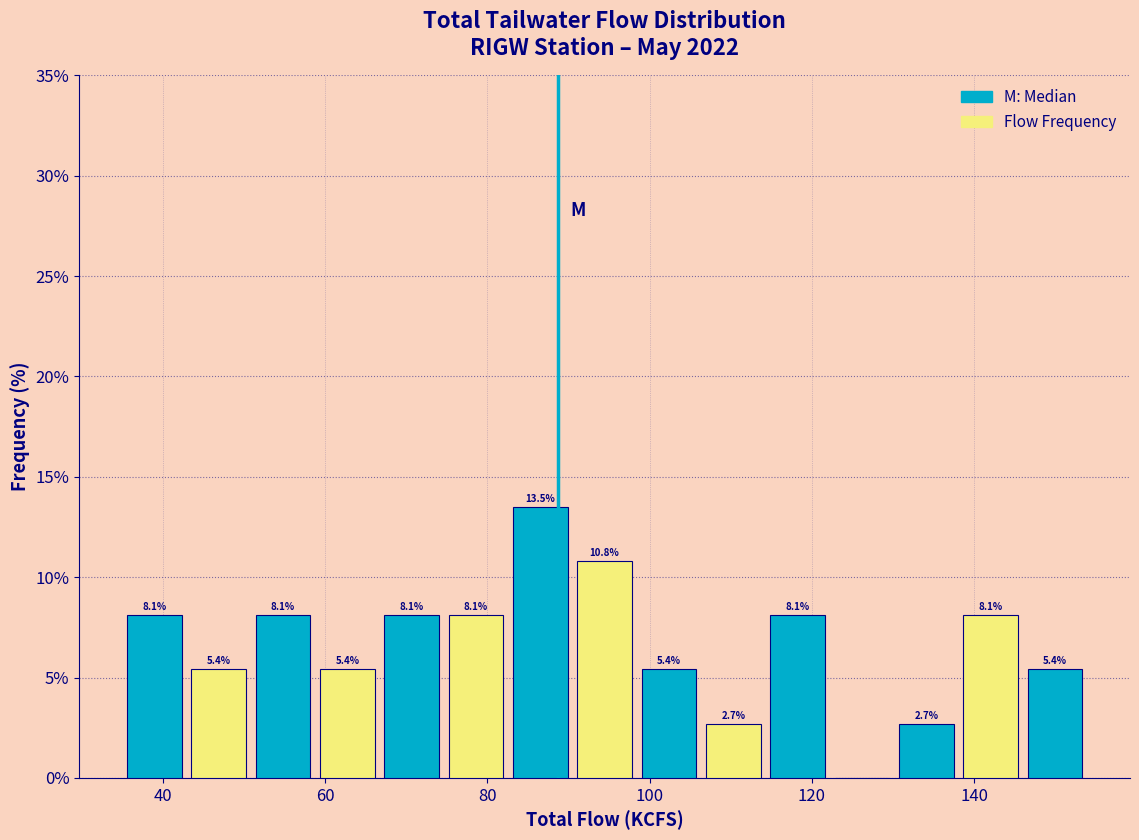

Around what value on the x-axis is the tallest bar? Give the approximate position of its centre, as read against the axis.

86